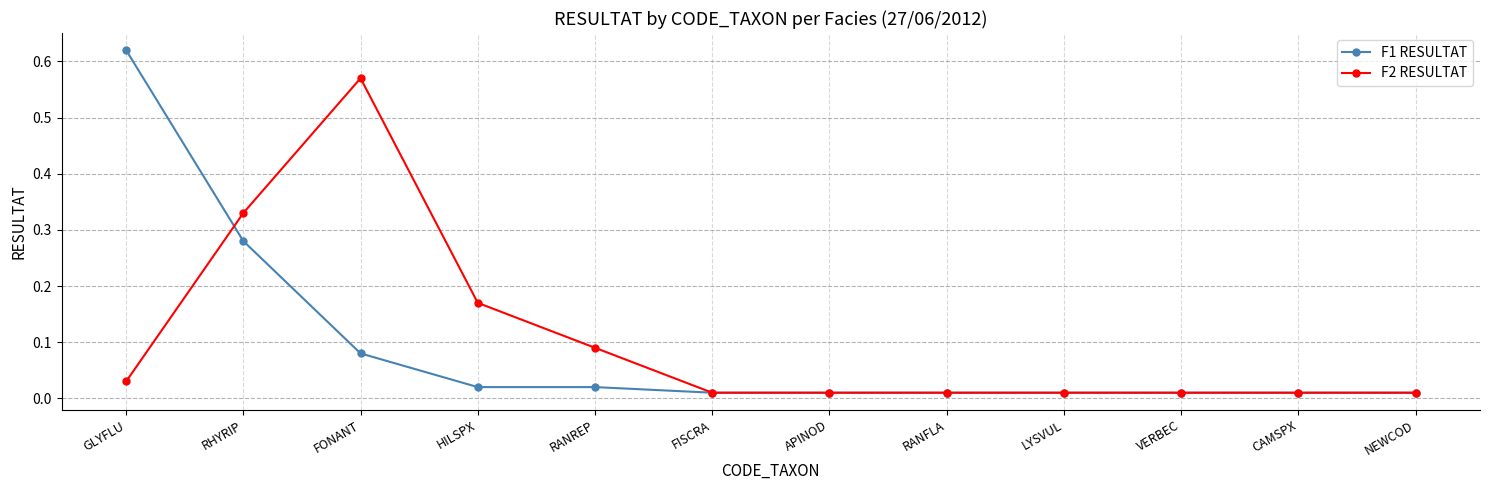

Which category has the highest value in the F1 RESULTAT series?

GLYFLU